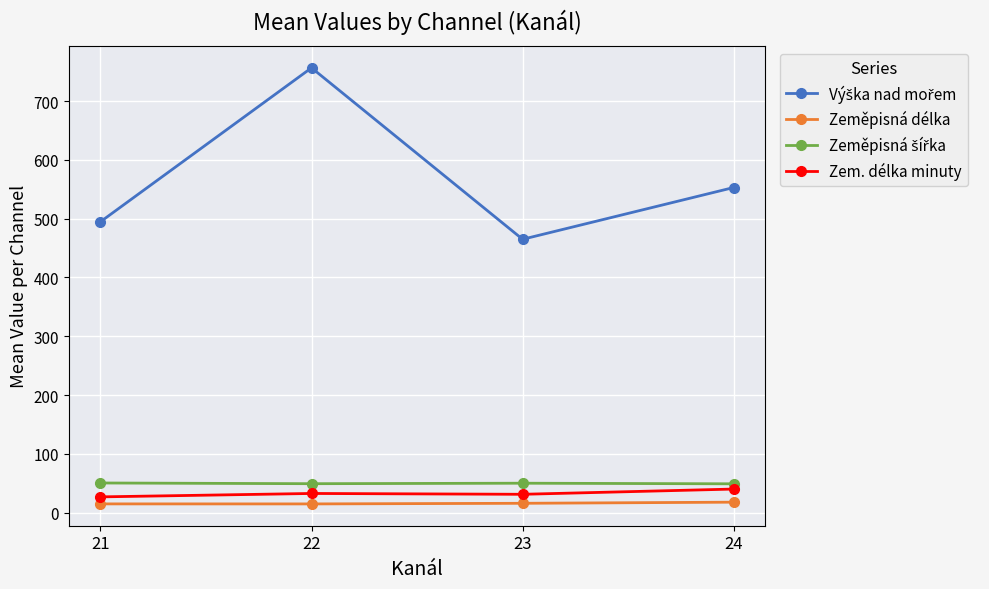

Does the chart have visible grid lines?

Yes